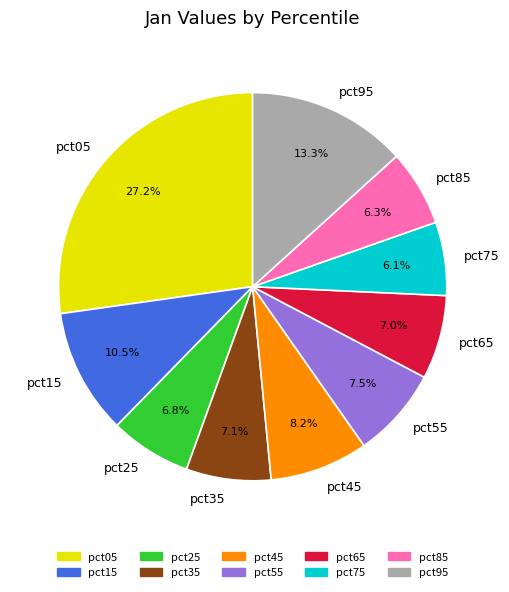

How many segments does this pie chart have?

10